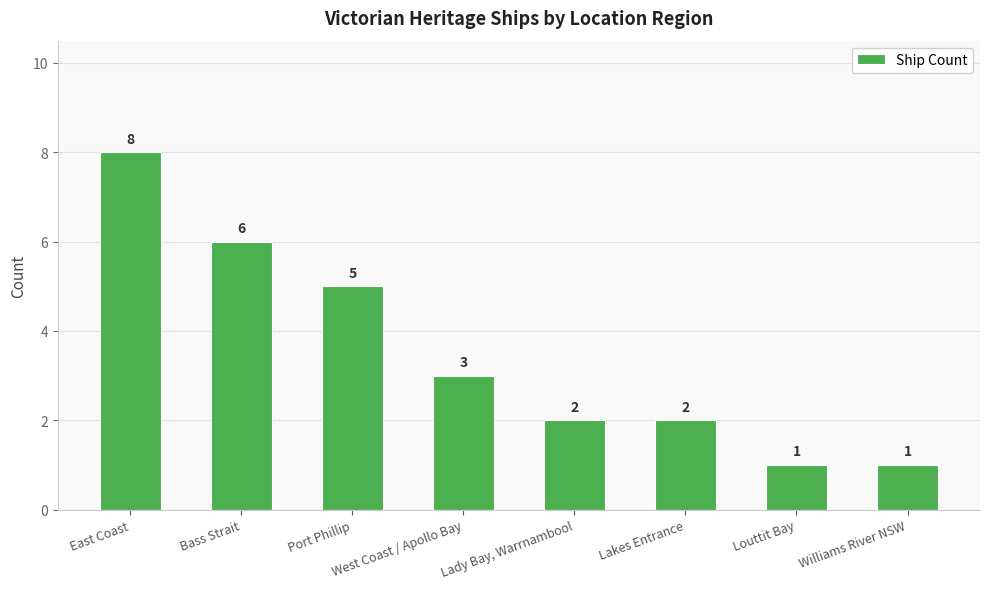

What is the value of the 2nd bar from the left?

6